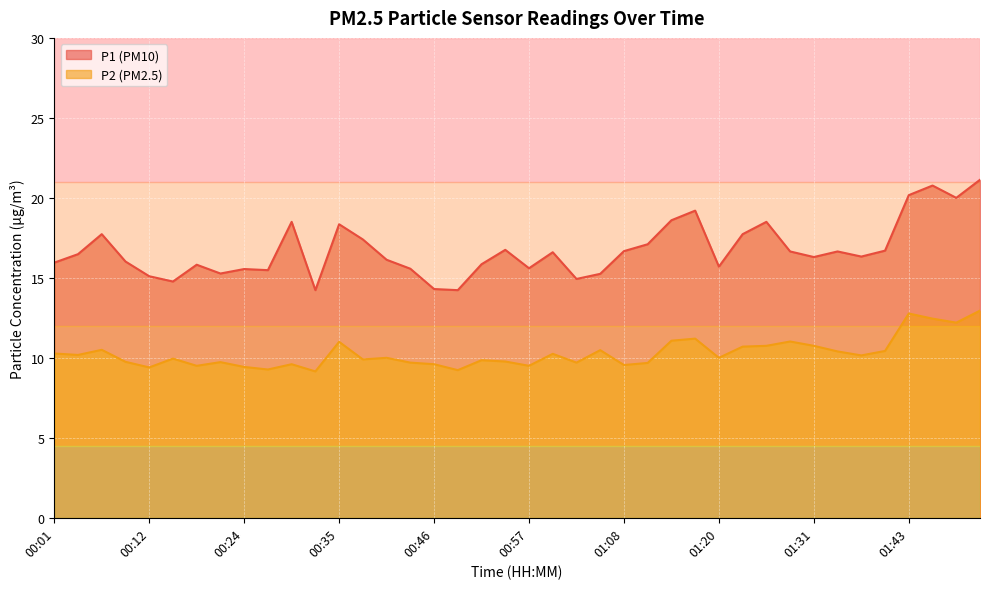

Which series has the largest range (max minus min)?

P1 (PM10)